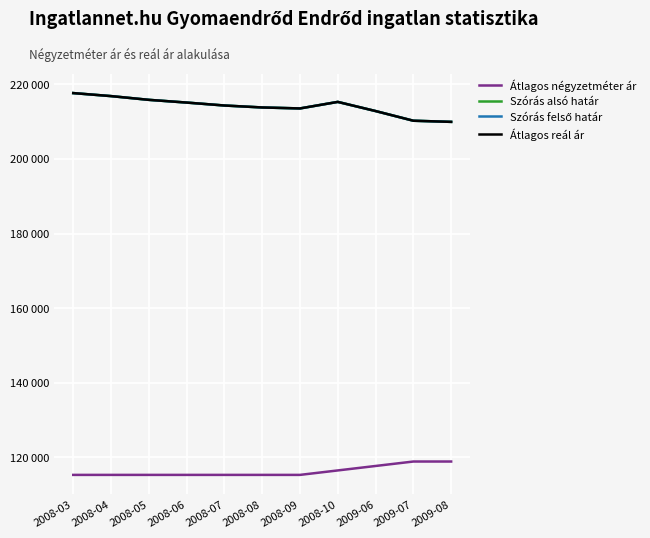

Is this an area chart (filled region under the line)?

No